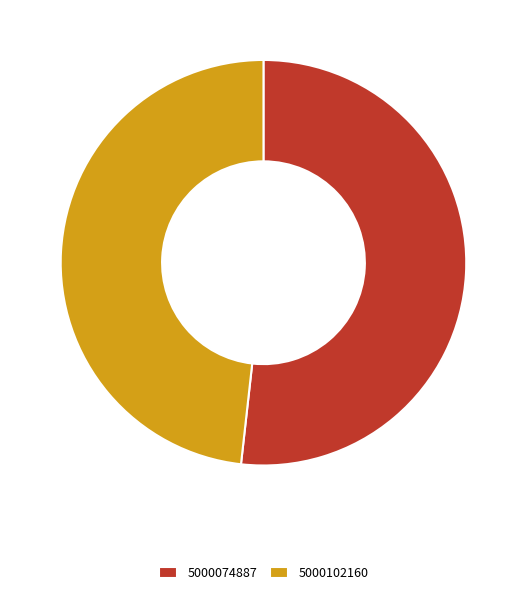

Rank the categories by value from lowest to highest.

5000102160, 5000074887